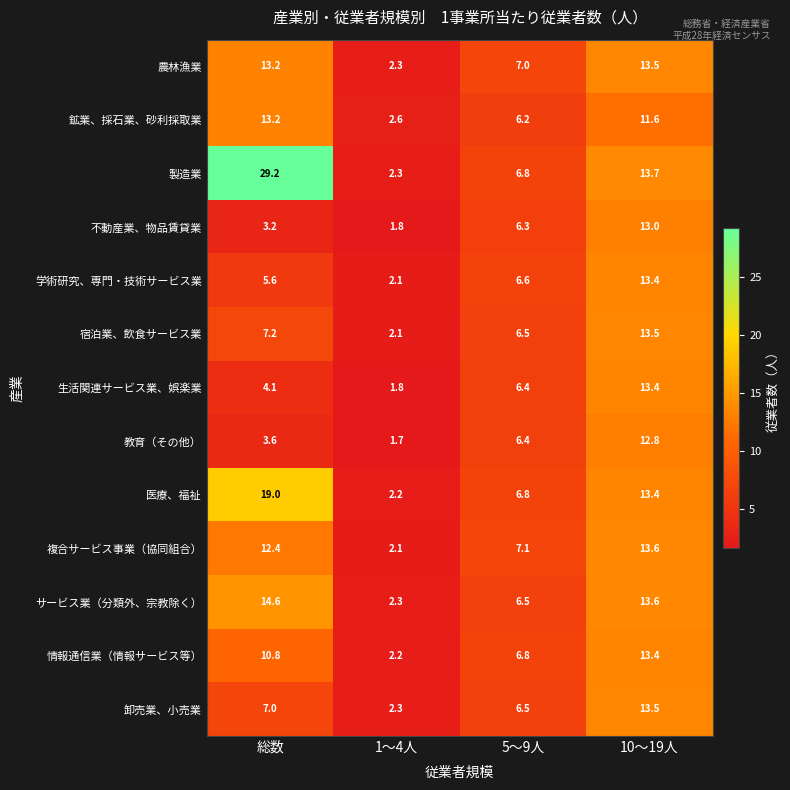

What is the greatest value displayed?

29.2